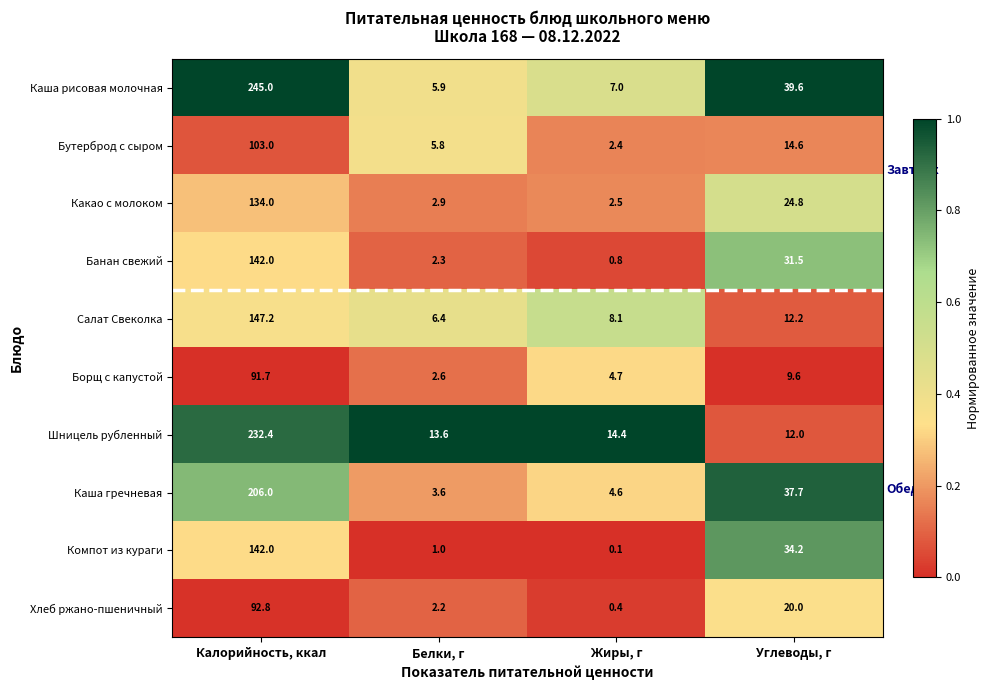

Which series has the largest total across all categories?

Каша рисовая молочная